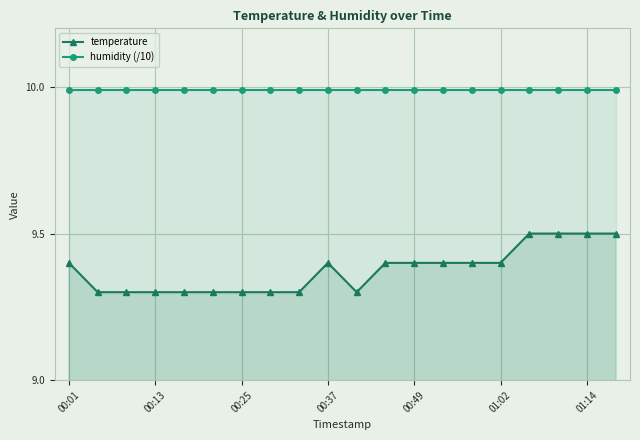

True or false: temperature has a value of 4.1 at 00:13.

False